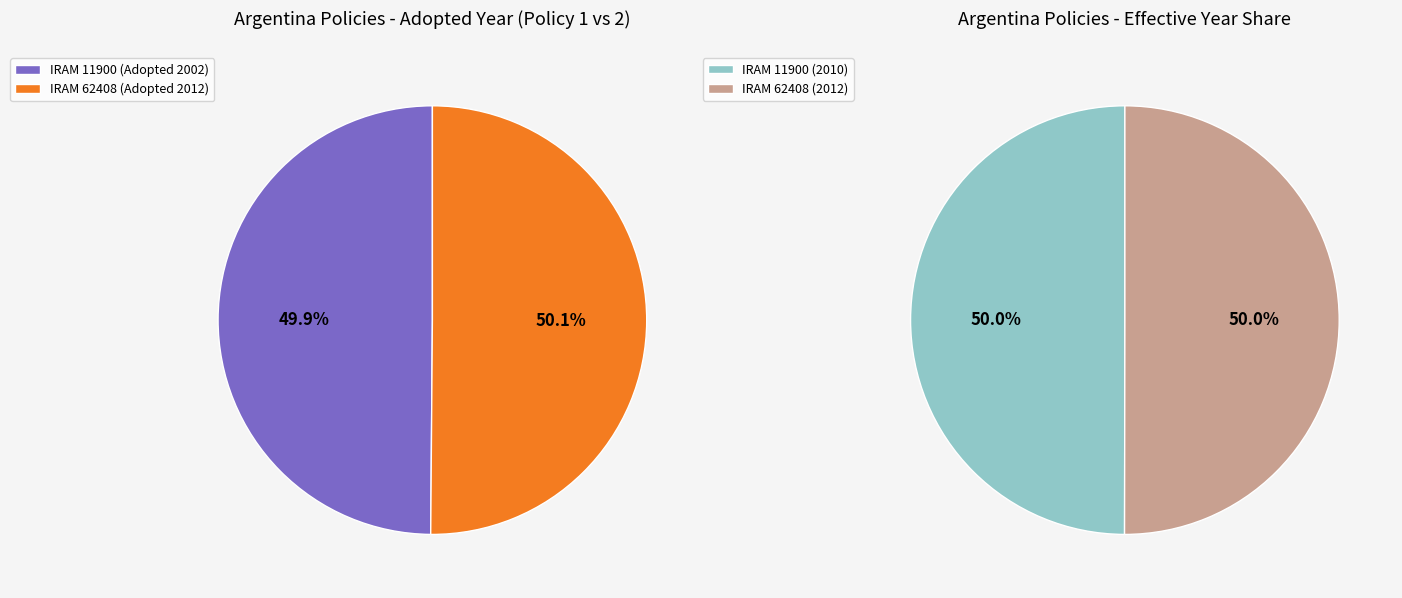

True or false: IRAM 62408 Voluntary Label for Electric Pumps accounts for 50% of the total.

True